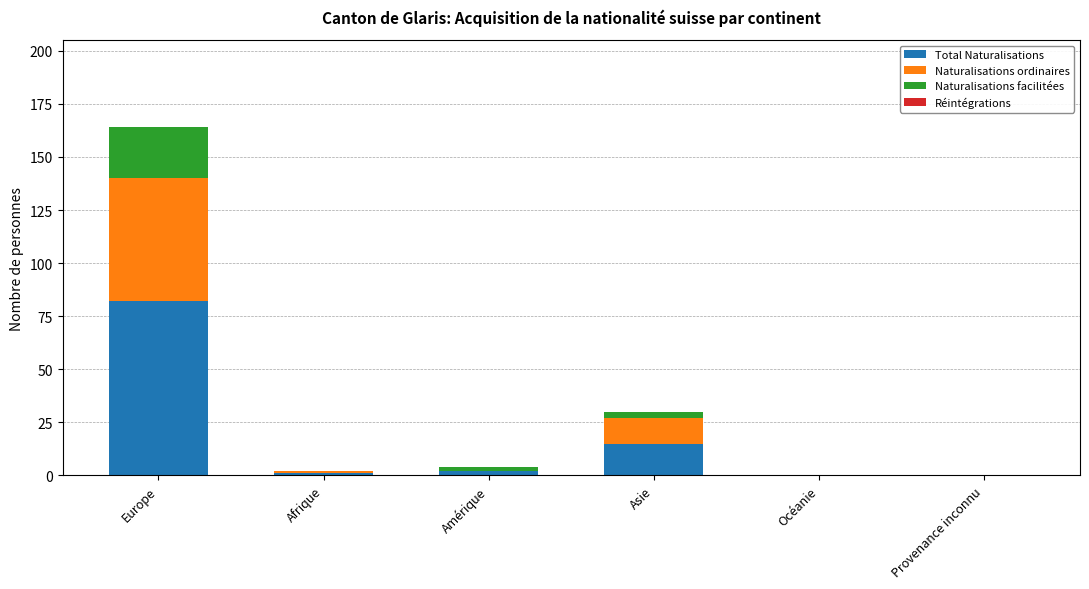

At which category is the sum across all series the highest?

Europe